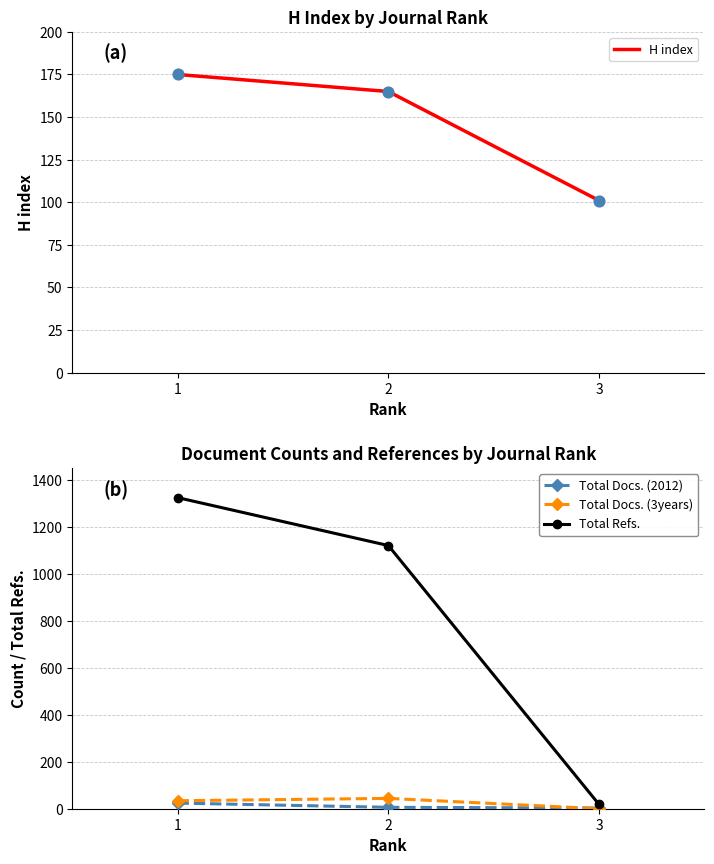

Which series has the largest total across all categories?

Total Refs.